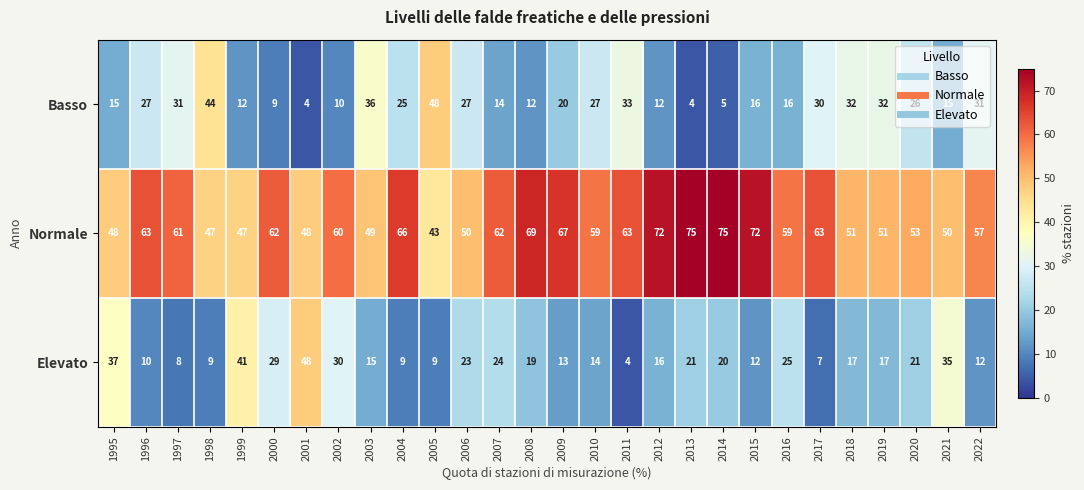

The value of Elevato at 2021 is 11. True or false?

False